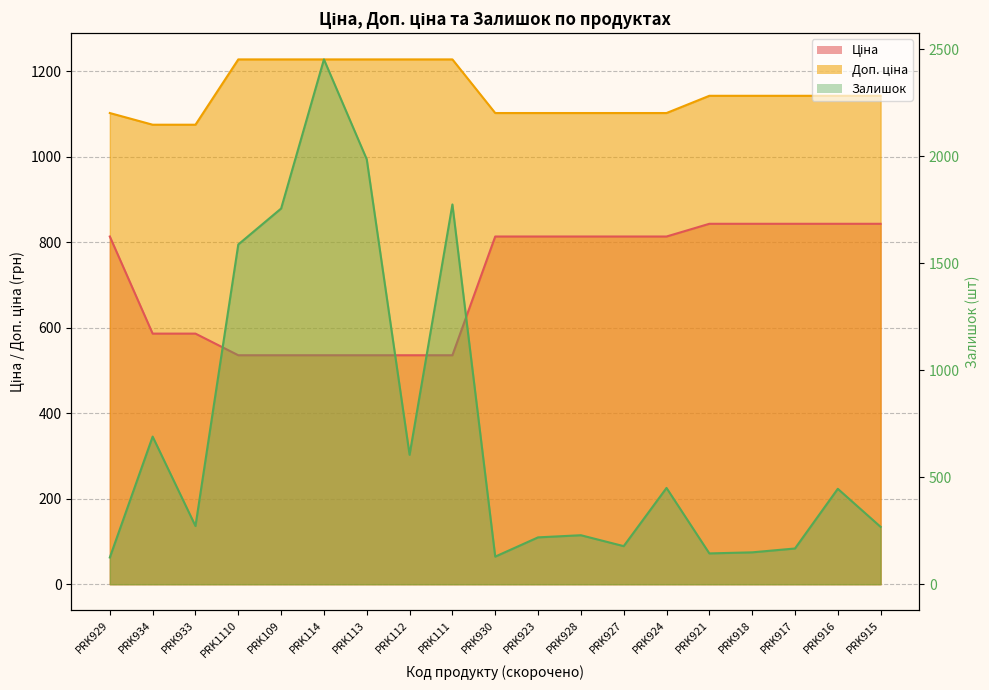

The value of Ціна at PRK917 is 842.8. True or false?

True